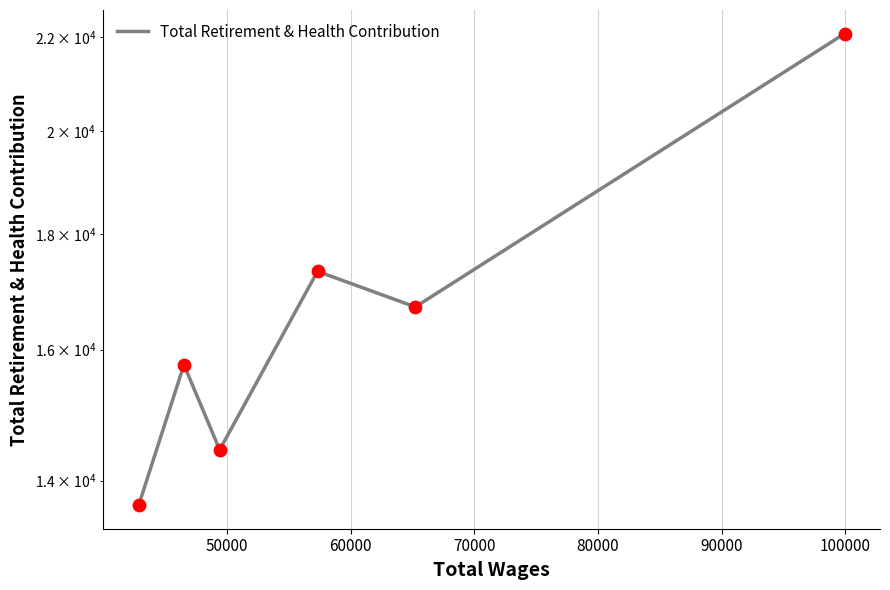

Which has a higher value, 80000 or 90000?

90000